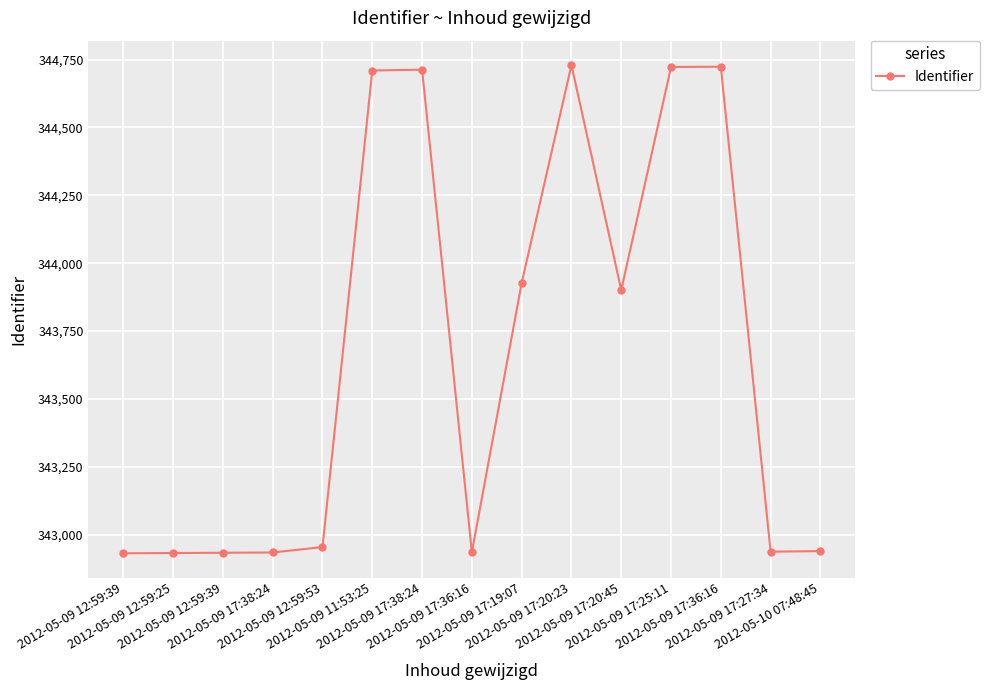

How many categories are shown in the chart?

15